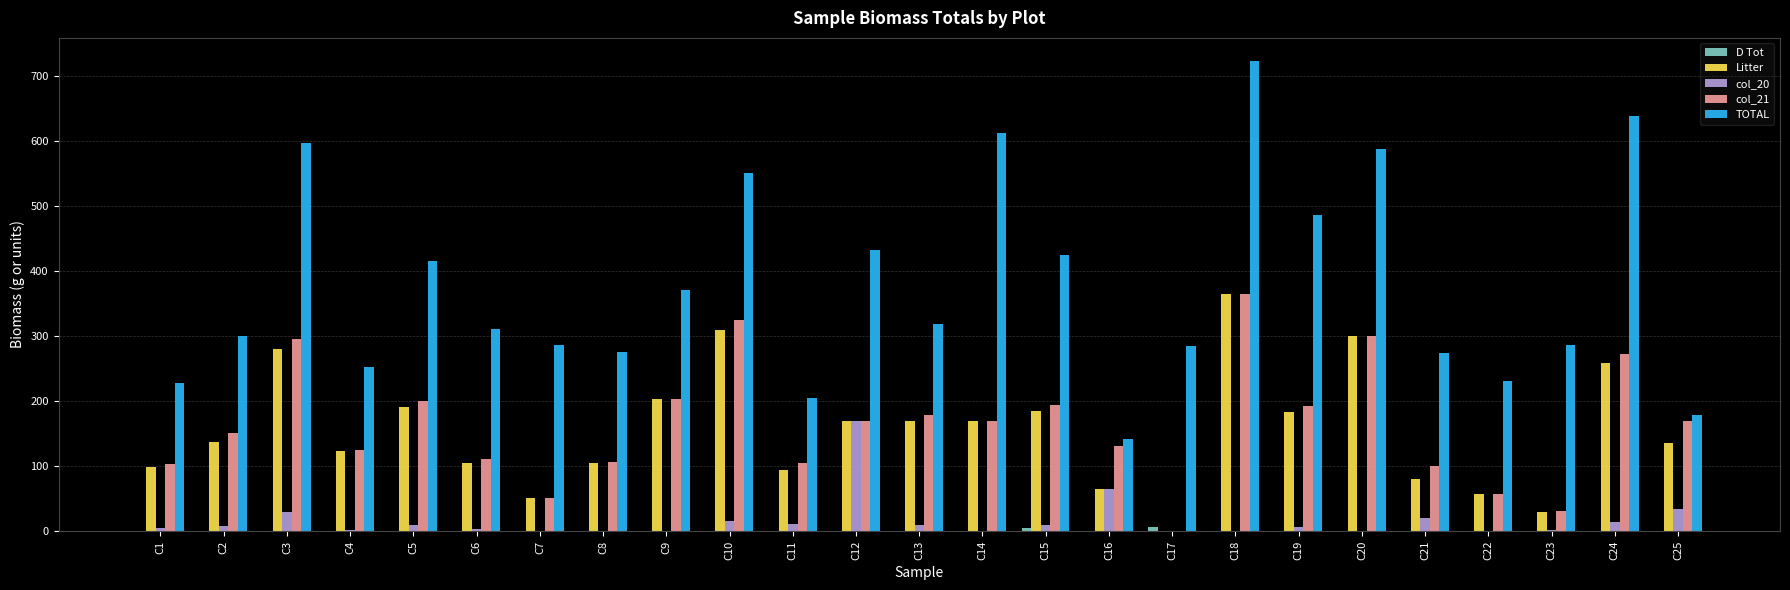

Count the number of categories in the chart.

25